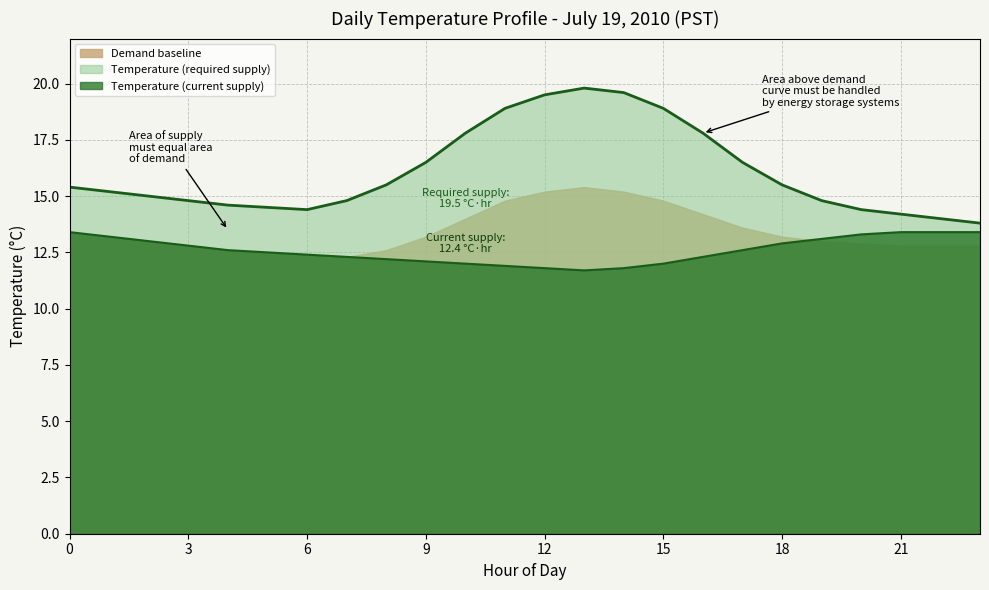

Reading right to left, what are all the values shown in this chart?

Temperature (current supply): 23=13.4	22=13.4	21=13.4	20=13.3	19=13.1	18=12.9	17=12.6	16=12.3	15=12.0	14=11.8	13=11.7	12=11.8	11=11.9	10=12.0	9=12.1	8=12.2	7=12.3	6=12.4	5=12.5	4=12.6	3=12.8	2=13.0	1=13.2	0=13.4
Temperature (required supply): 23=13.8	22=14.0	21=14.2	20=14.4	19=14.8	18=15.5	17=16.5	16=17.8	15=18.9	14=19.6	13=19.8	12=19.5	11=18.9	10=17.8	9=16.5	8=15.5	7=14.8	6=14.4	5=14.5	4=14.6	3=14.8	2=15.0	1=15.2	0=15.4